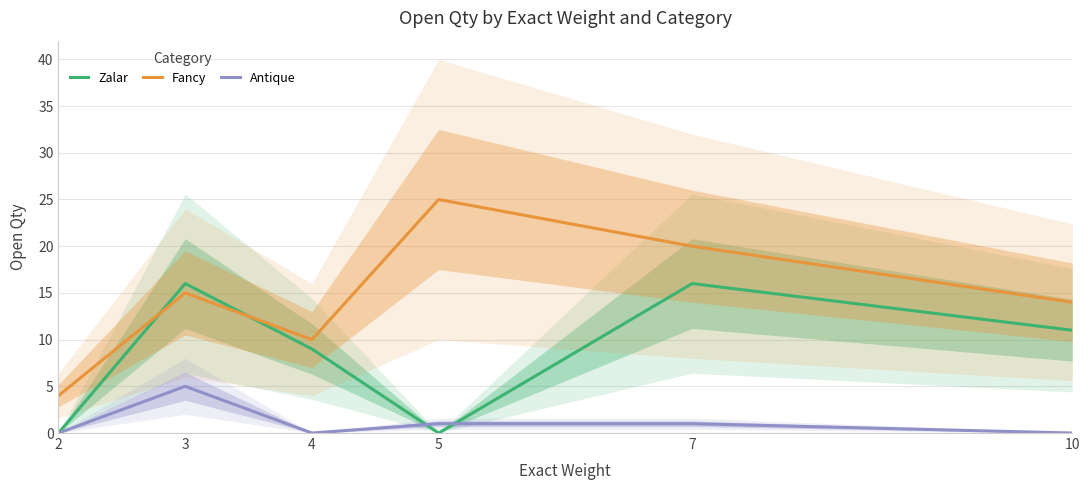

At which category does Zalar reach its first local peak?

3